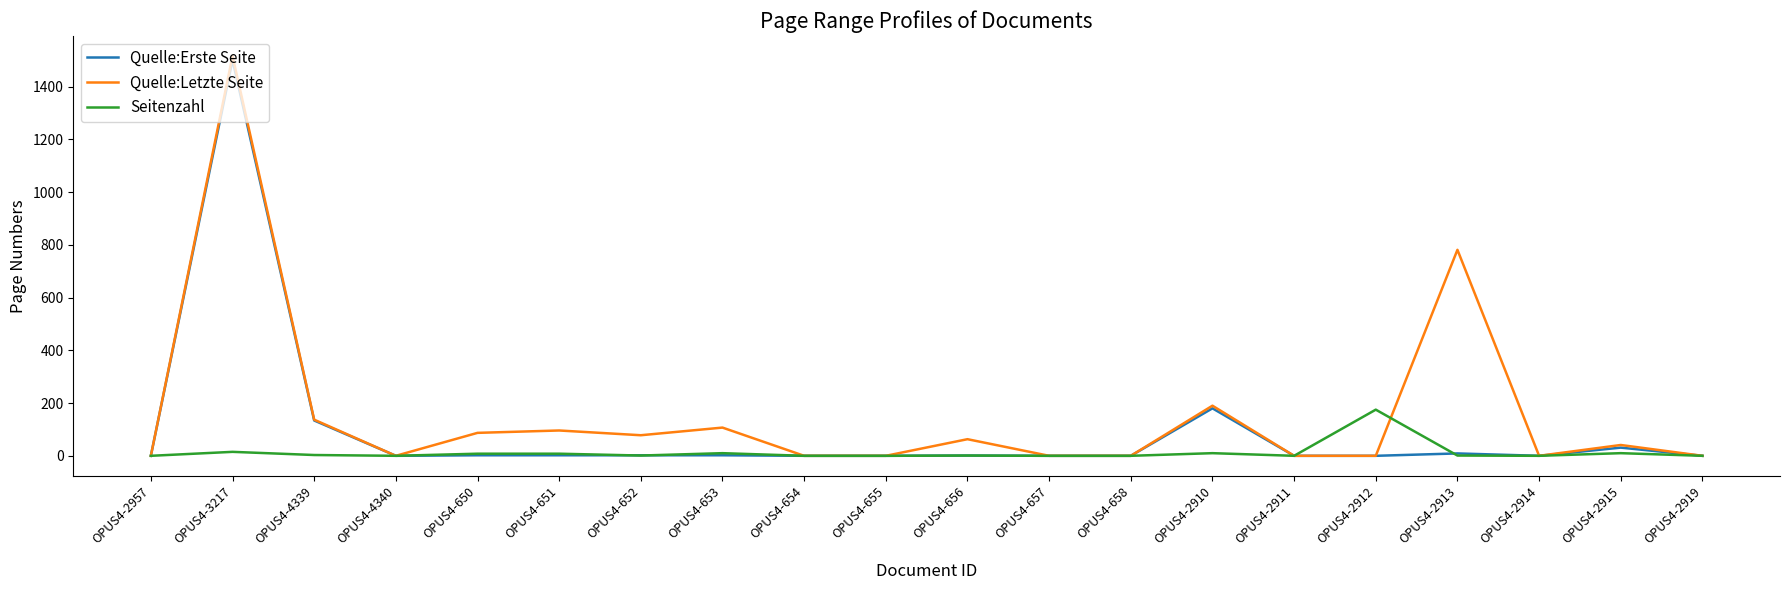

Does the chart have visible grid lines?

No